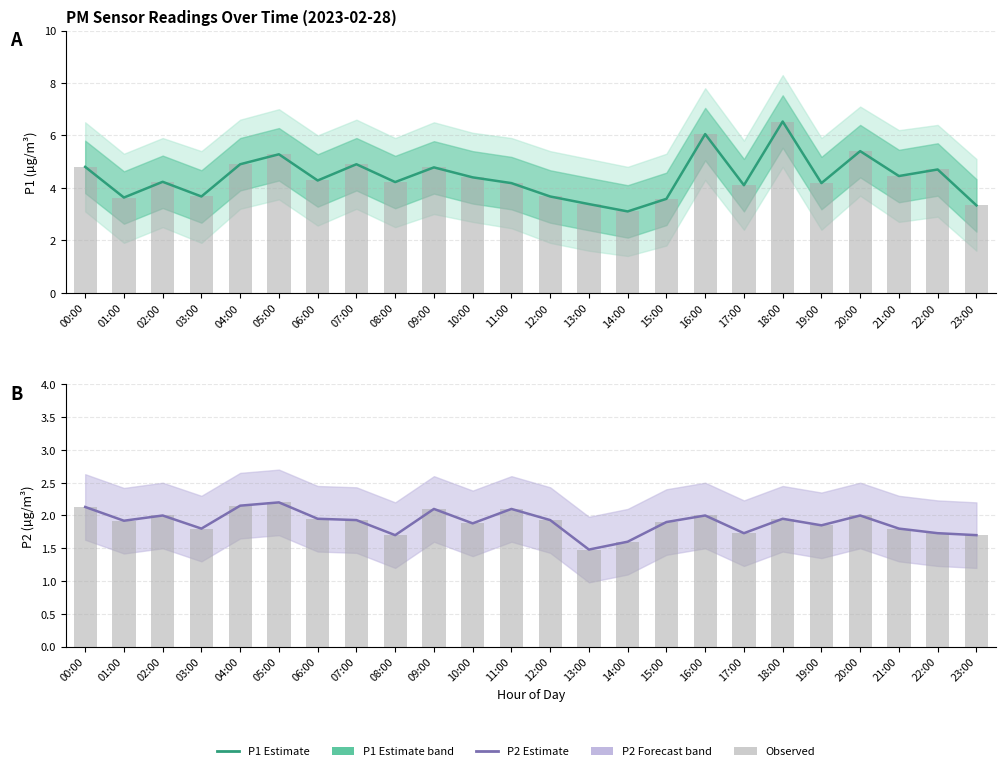

Is it true that P2 Estimate equals 1.8 at 21:00?

True